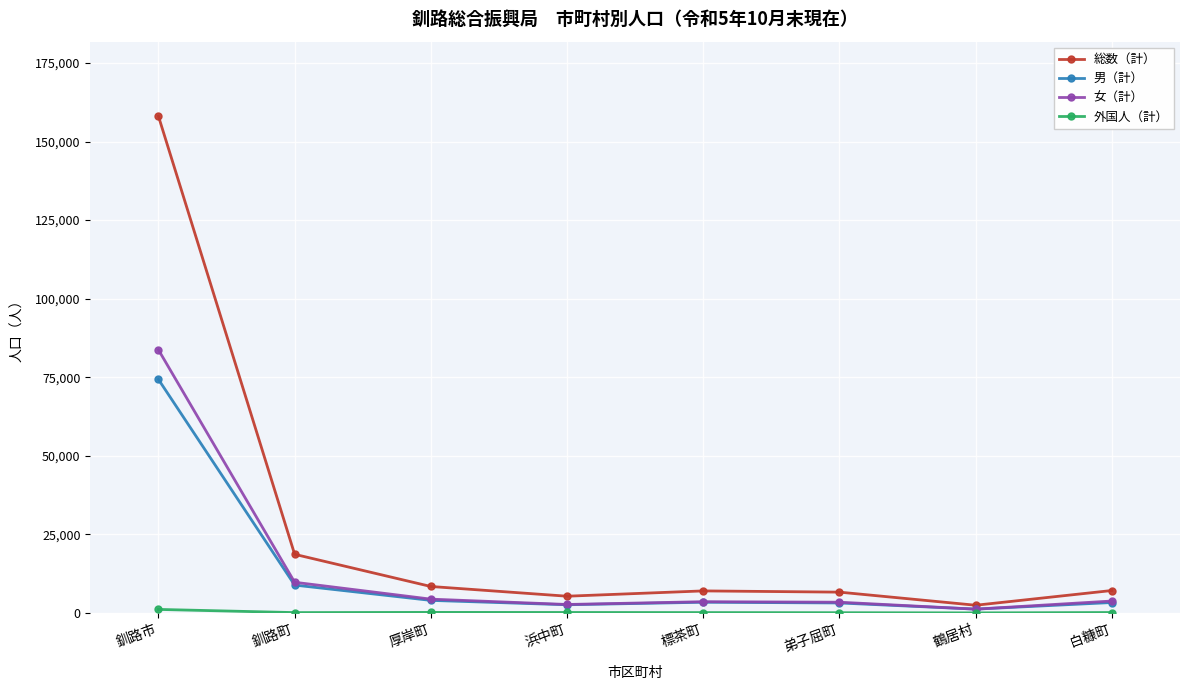

What is the value of the 男（計） point at the 4th from the left?

2629